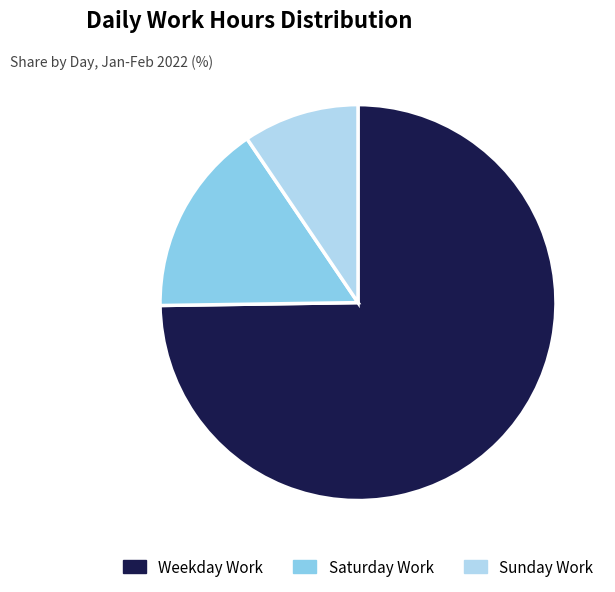

Rank the categories by value from lowest to highest.

Sunday Work, Saturday Work, Weekday Work